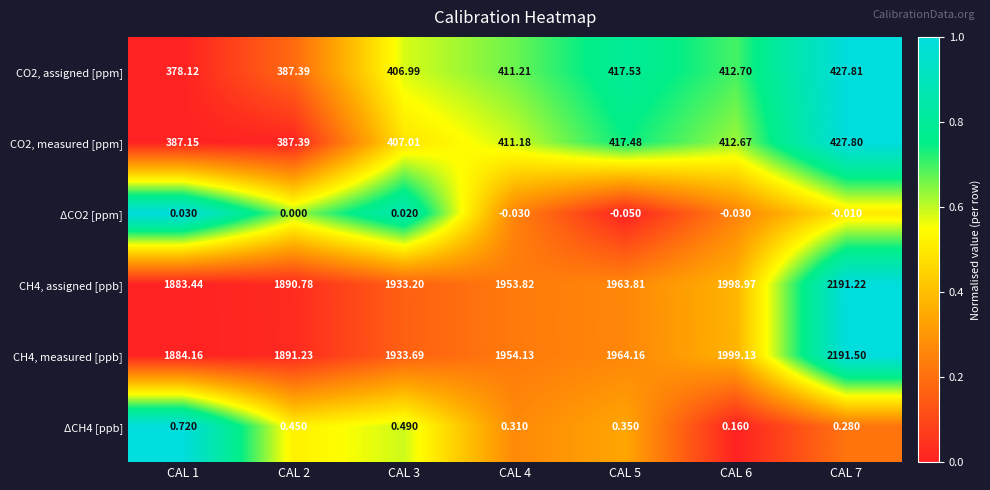

How many categories are shown in the chart?

7